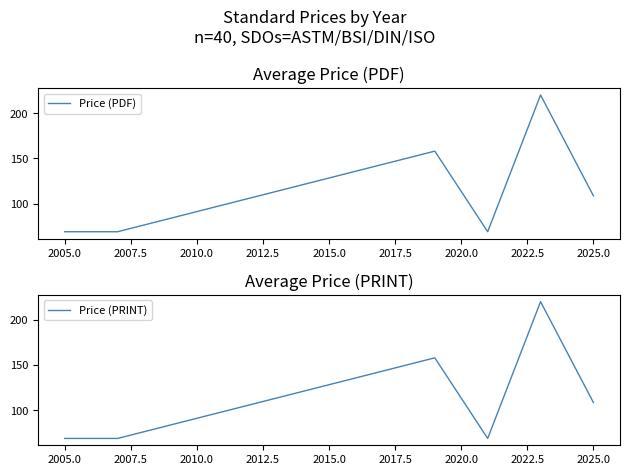

List the series in order of their peak value, lowest first.

Price (PDF), Price (PRINT)